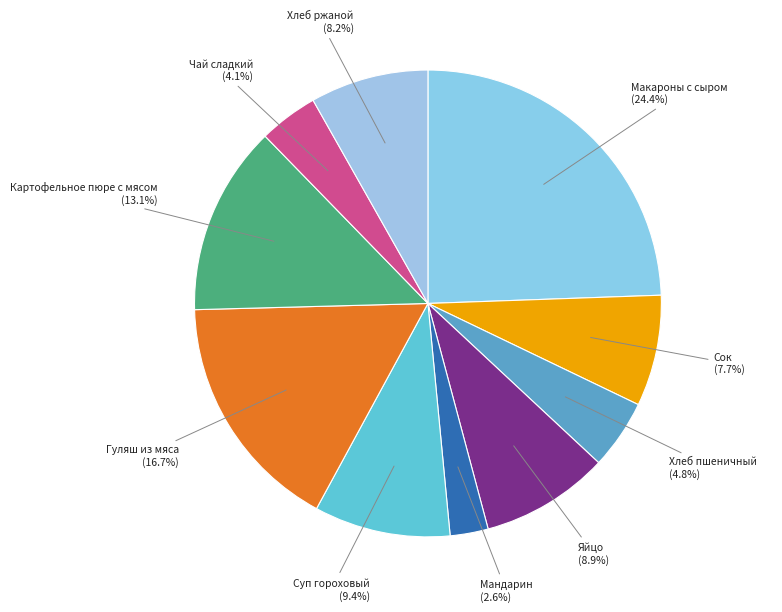

Does any single category account for the majority?

No